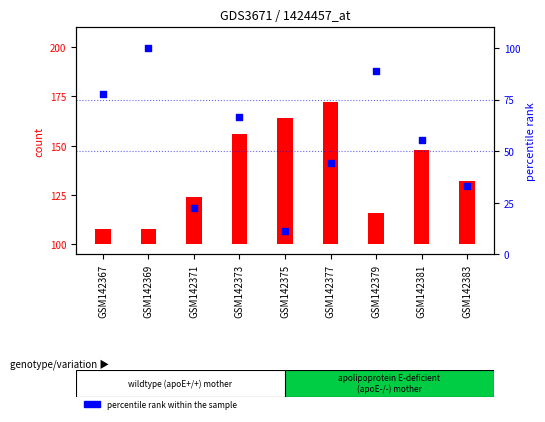

At which category is the sum across all series the highest?

GSM142373